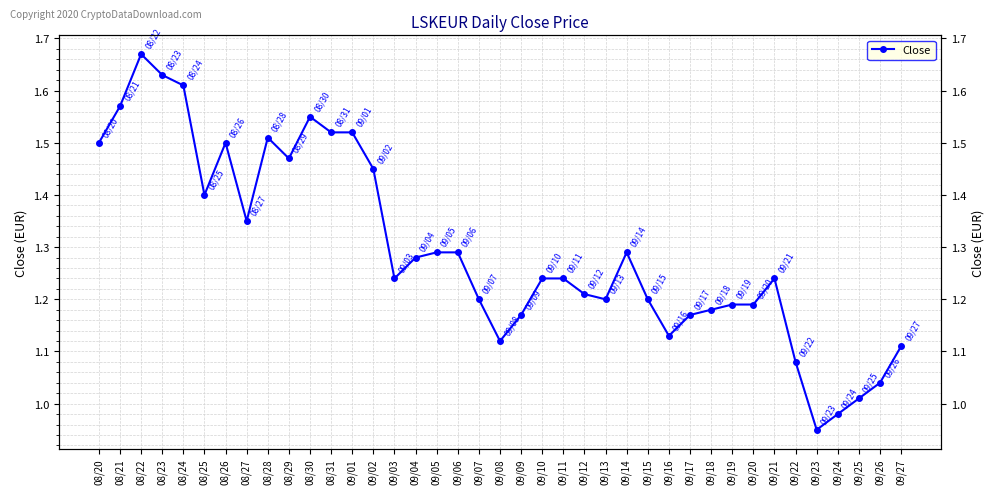

At which label is the value closest to 1?

09/25